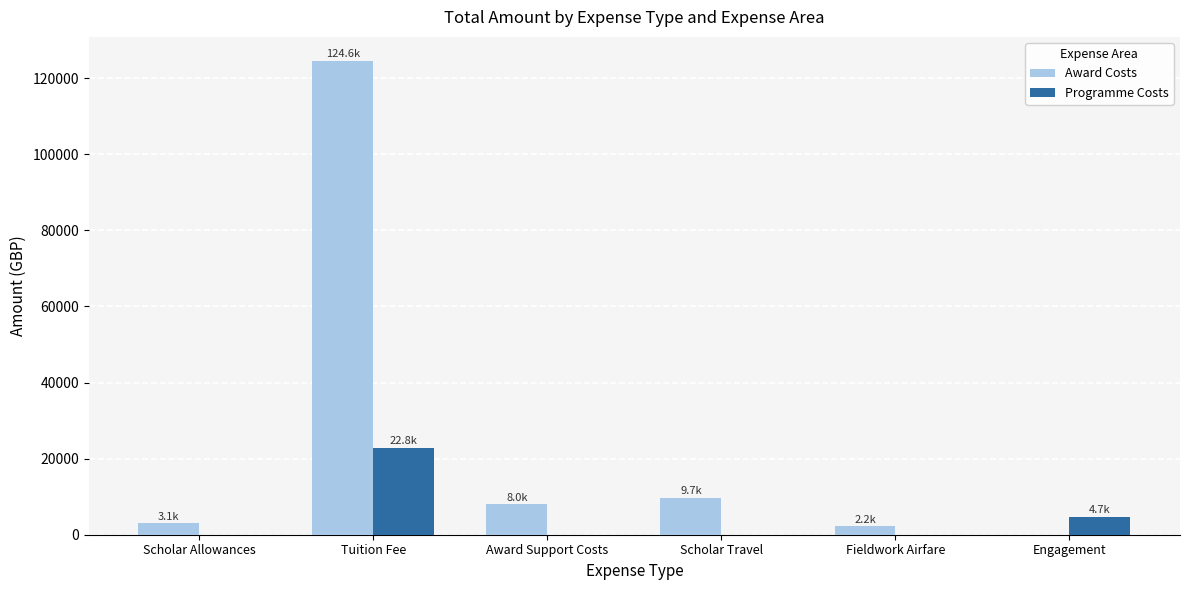

What is the difference between the Award Costs values at Engagement and Fieldwork Airfare?

2186.1